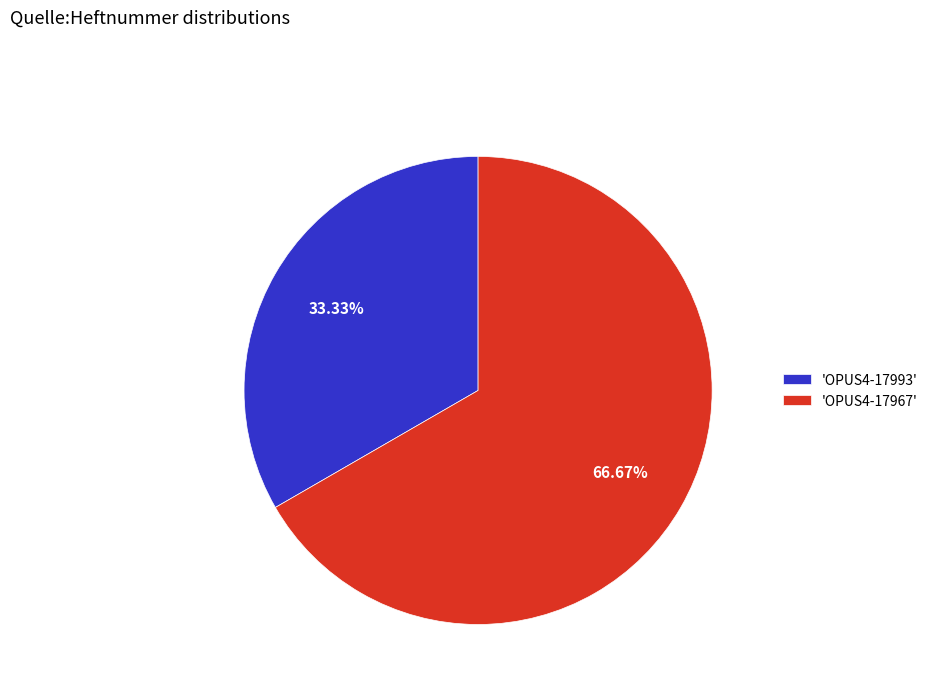

What is the ratio of the value at 'OPUS4-17993' to the value at 'OPUS4-17967'?

0.5